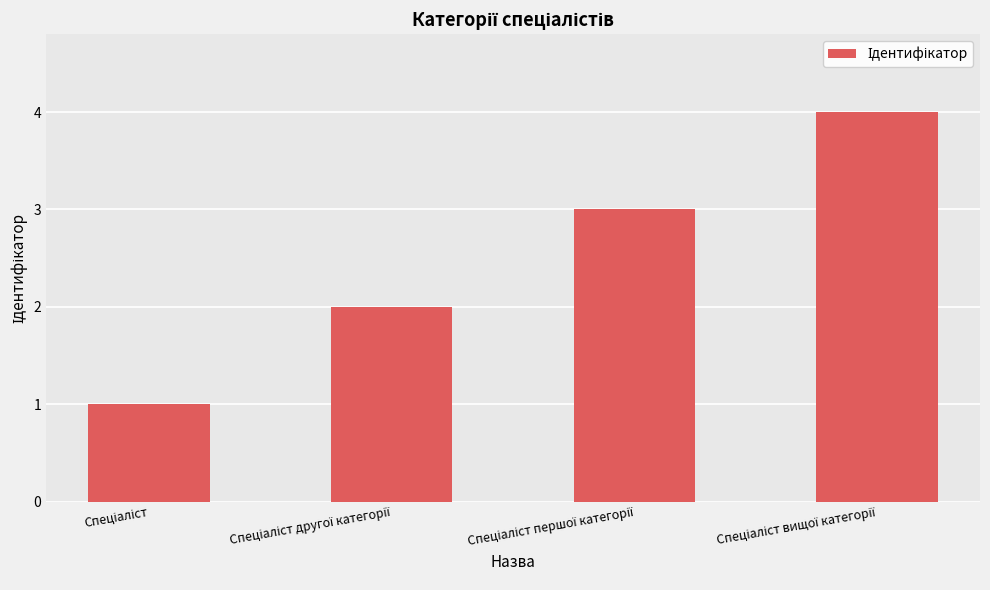

What is the maximum value shown in the chart?

4